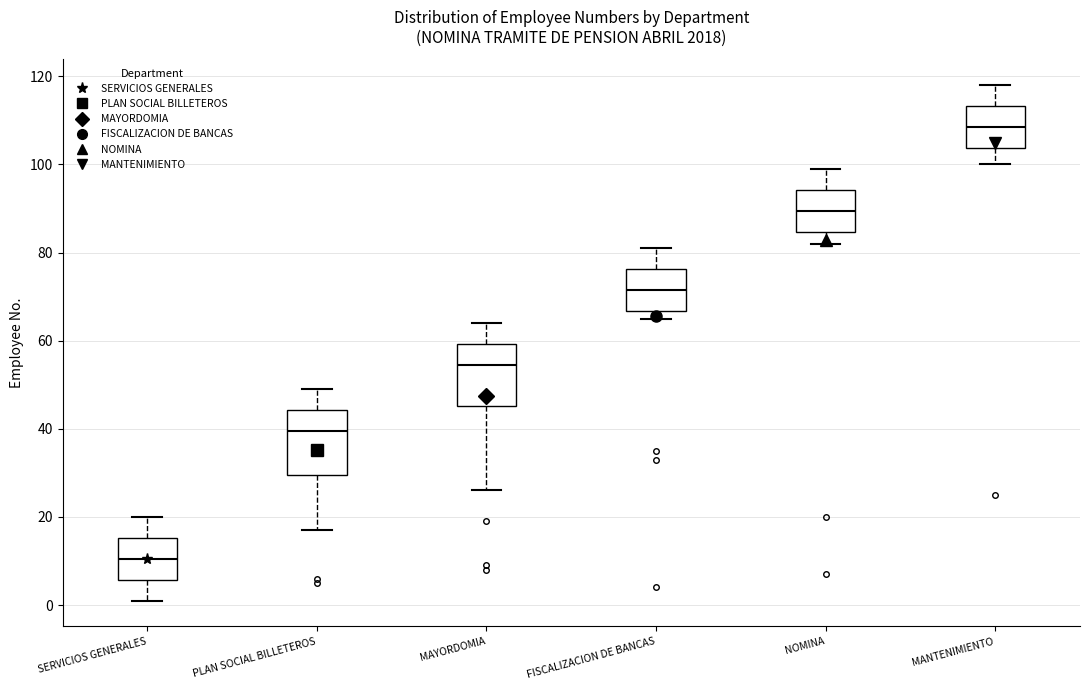

Which box's median line is the highest?

MANTENIMIENTO